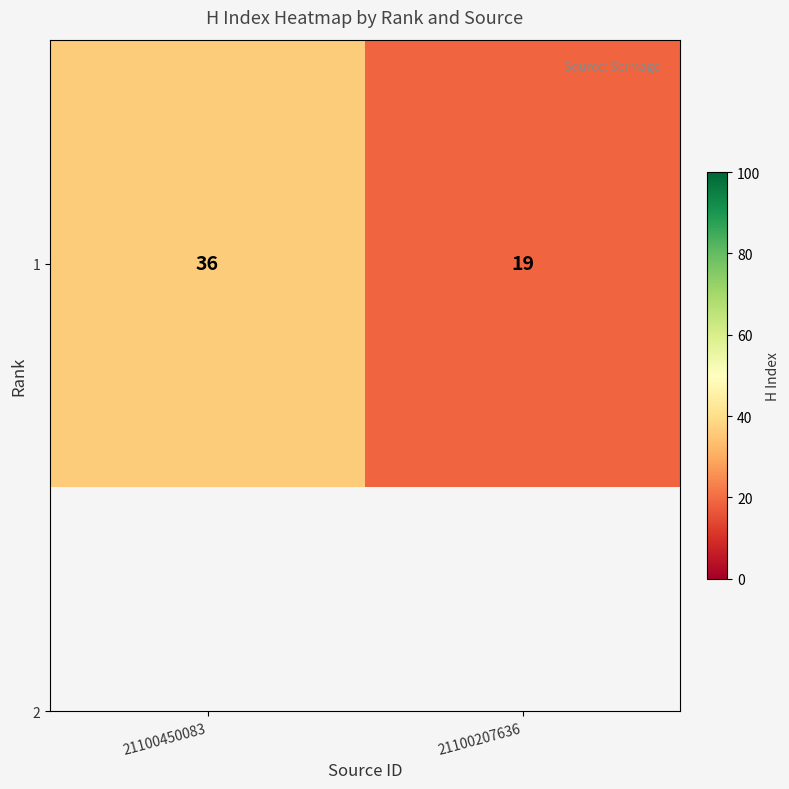

Which category has the lowest value across all series?

21100207636